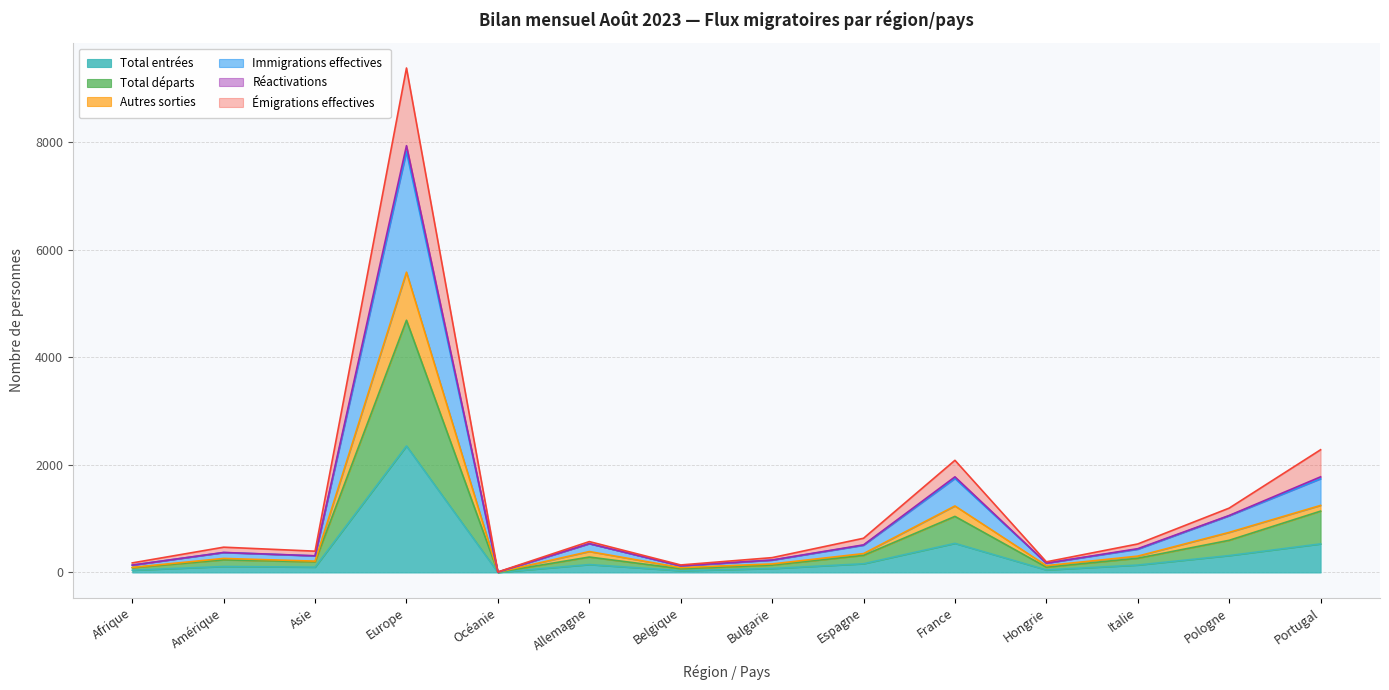

The value of Total entrées at Belgique is 15. True or false?

False